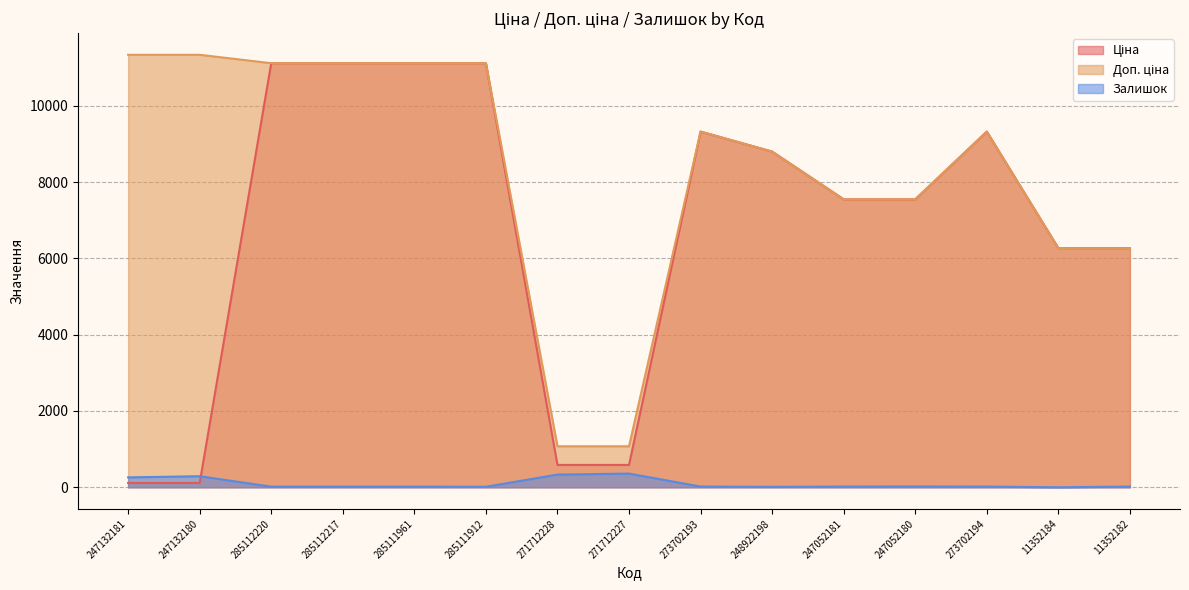

What is the value of the Доп. ціна point at the 11th from the left?

7545.9